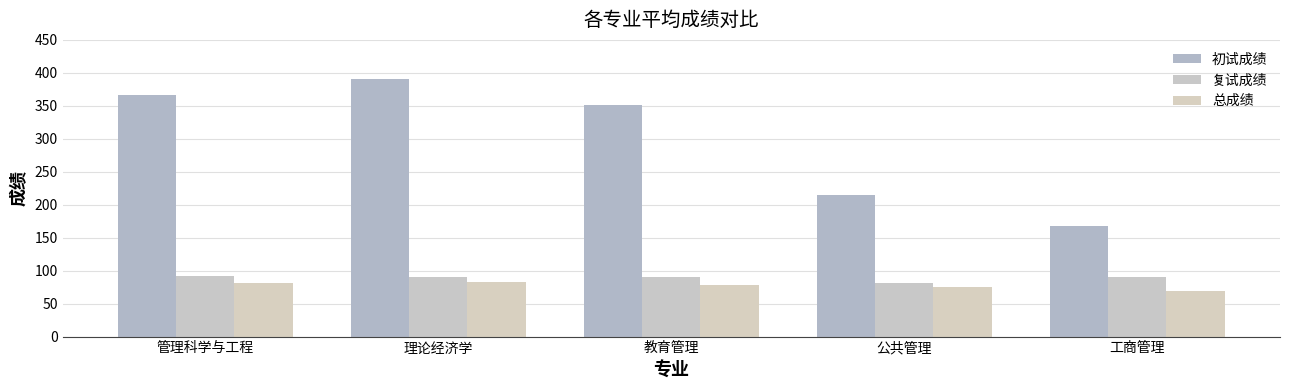

At which label does 复试成绩 first exceed 90?

管理科学与工程